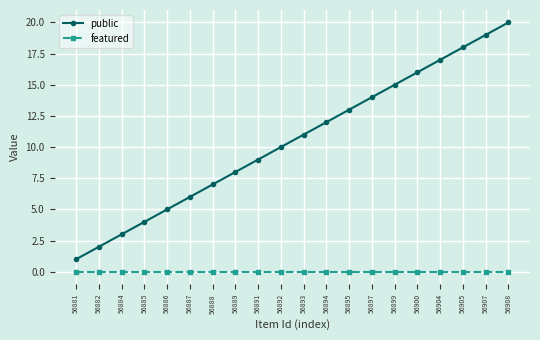

Does the chart have visible grid lines?

Yes